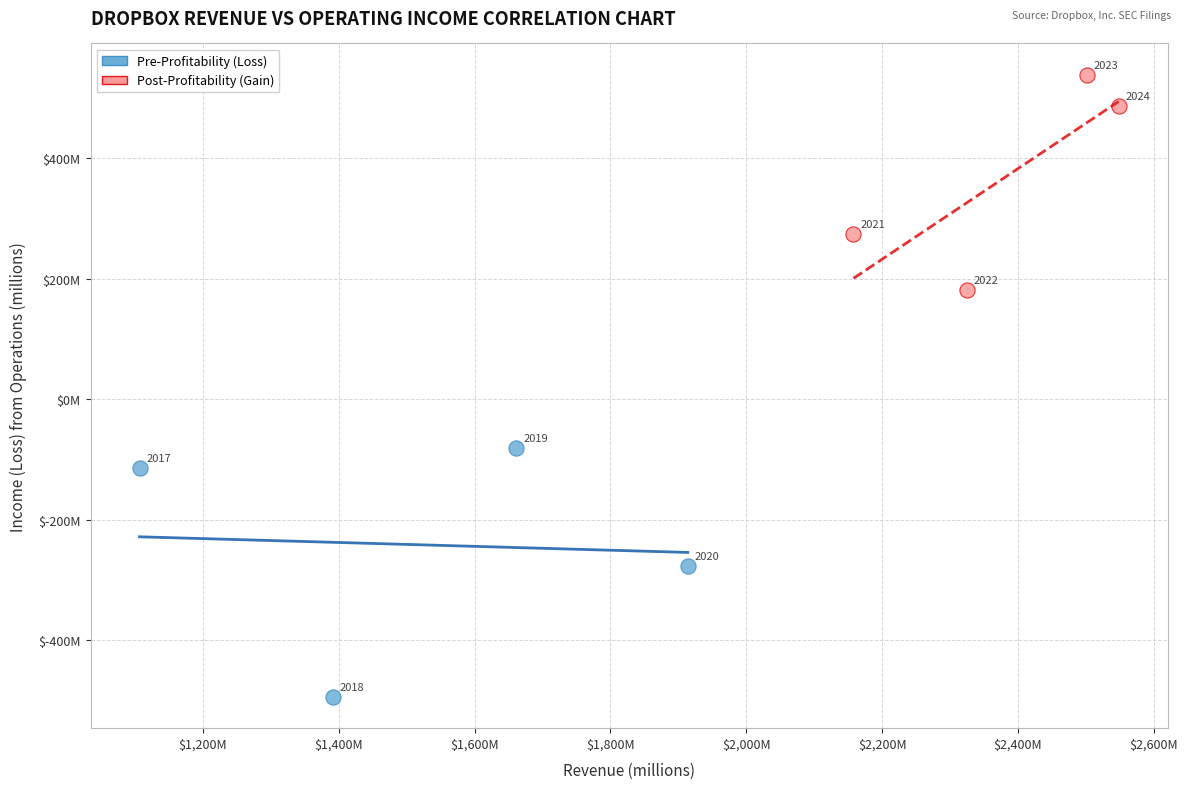

Which series reaches the minimum Y coordinate?

Pre-Profitability (Loss)